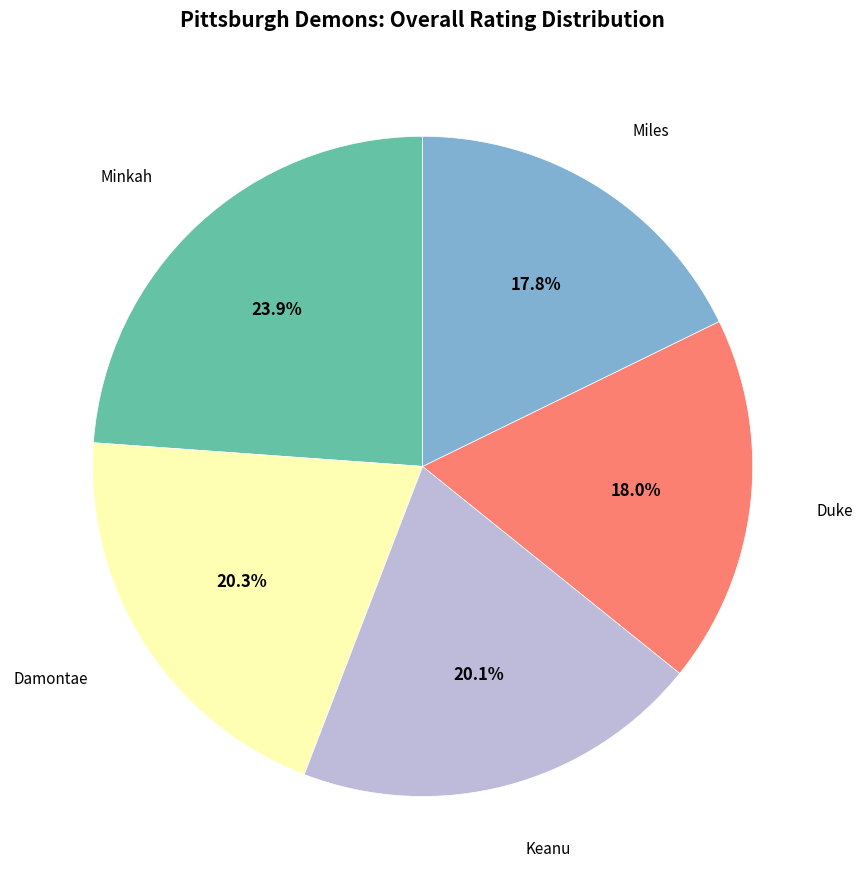

Is there a majority slice in this chart?

No